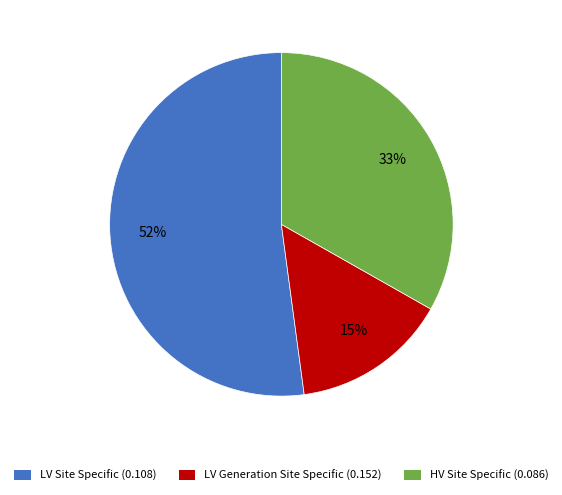

How many slices are in this pie chart?

3